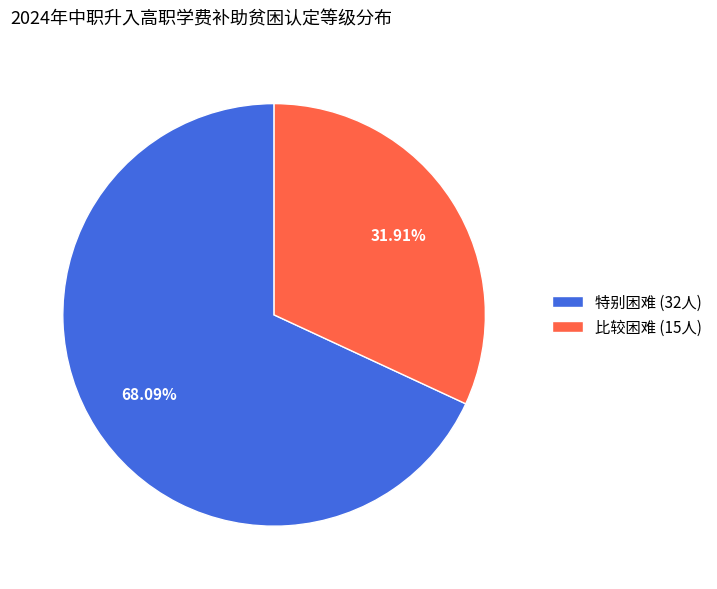

Which has a higher value, 特别困难 (32人) or 比较困难 (15人)?

特别困难 (32人)